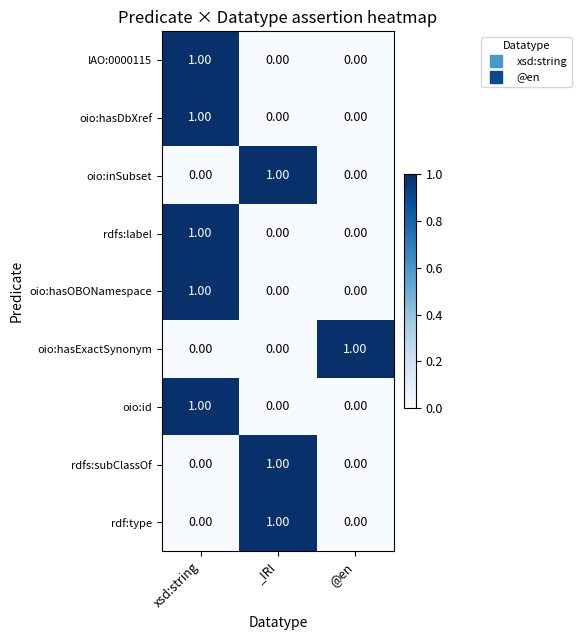

Is the value of IAO:0000115 at xsd:string greater than the value of oio:id at _IRI?

Yes